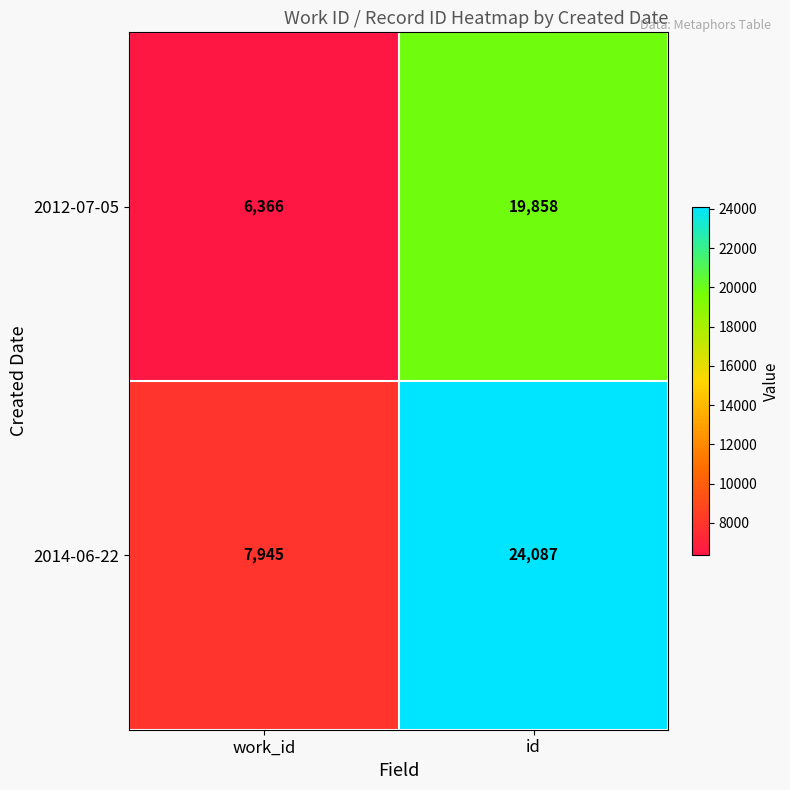

Reading left to right, list all the values displayed in this chart.

2012-07-05: work_id=6366	id=19858
2014-06-22: work_id=7945	id=24087